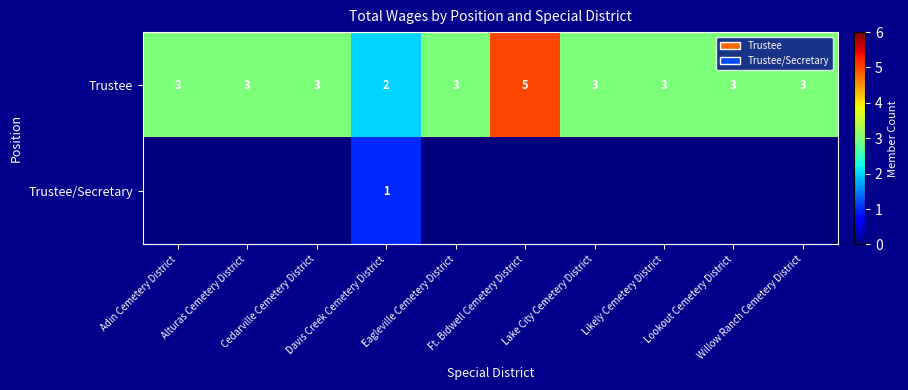

What is the highest value of the Trustee series?

5